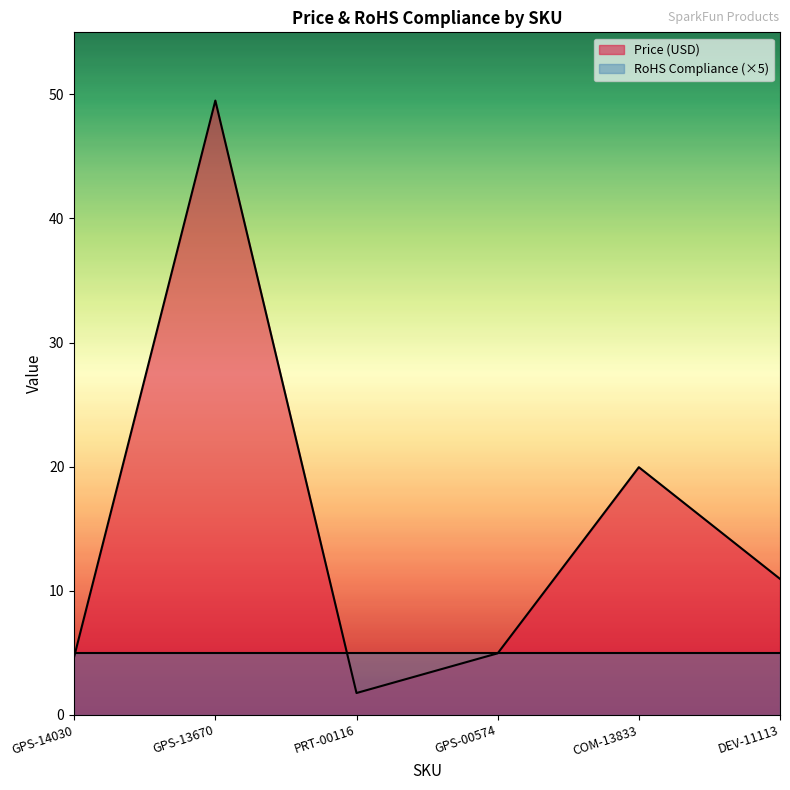

Which label corresponds to the smallest value in the chart?

PRT-00116